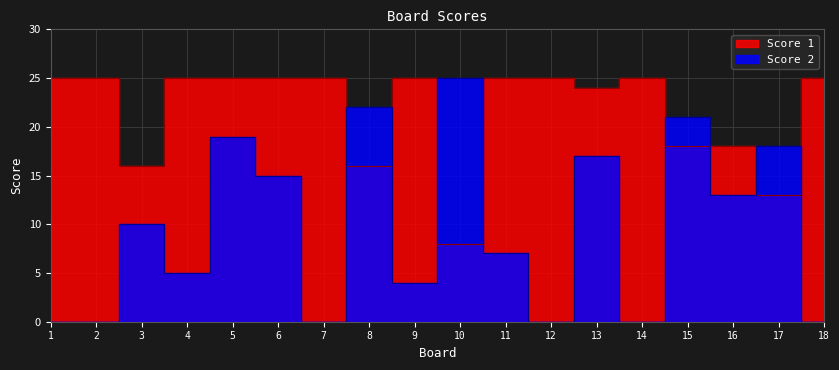

What is the difference between the maximum and minimum values in the Score 1 series?

17